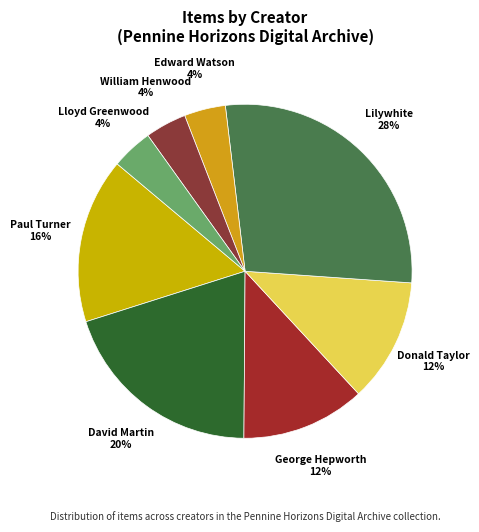

Rank the categories by value from lowest to highest.

Edward Watson, William Henwood, Lloyd Greenwood, George Hepworth, Donald Taylor, Paul Turner, David Martin, Lilywhite